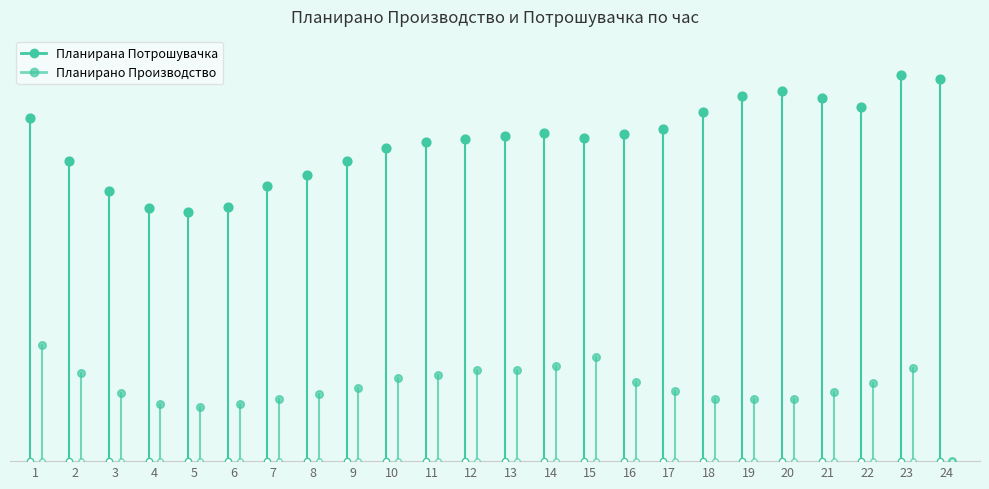

What is the total value across all series at 1?

10.9